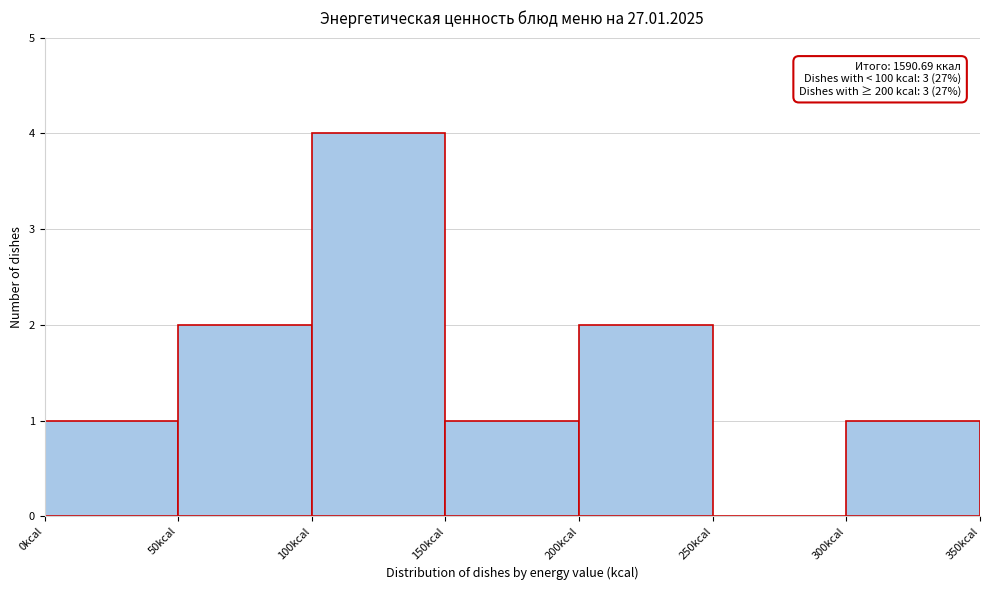

Which range on the x-axis has the tallest bar?

100 to 150